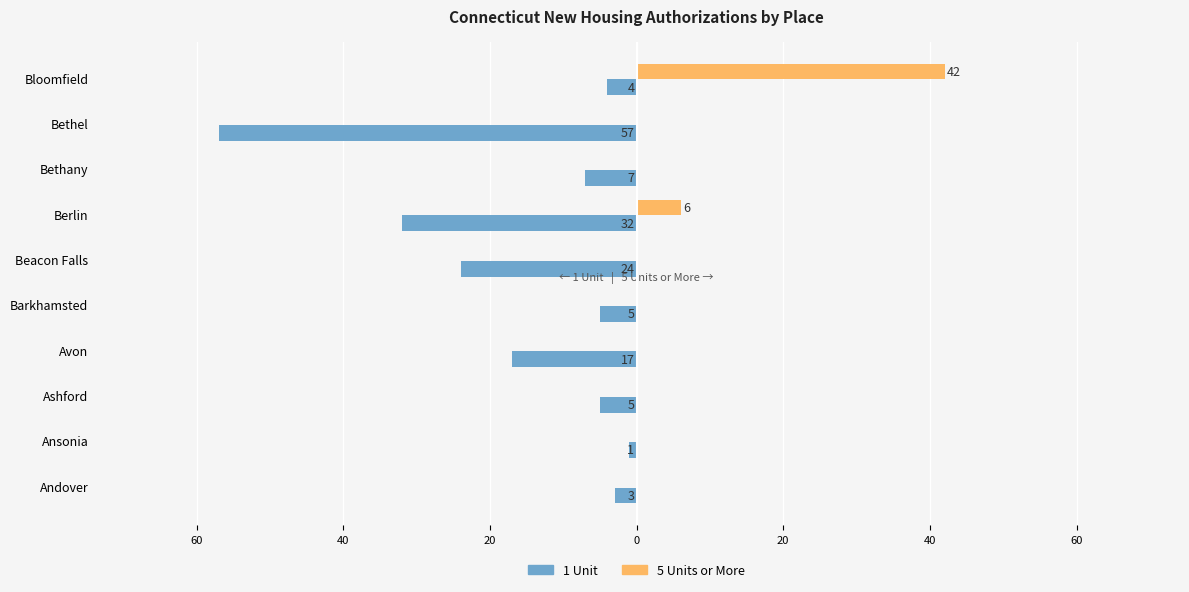

What are all the series names shown in the legend?

1 Unit, 5 Units or More